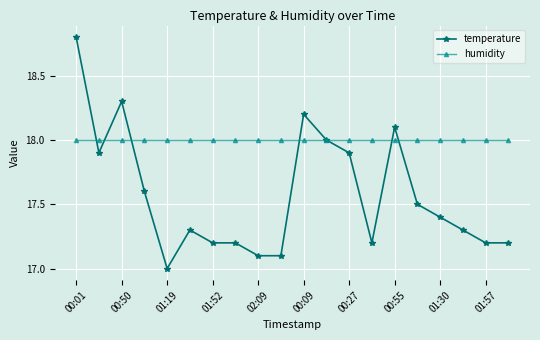

Which series has the largest range (max minus min)?

temperature